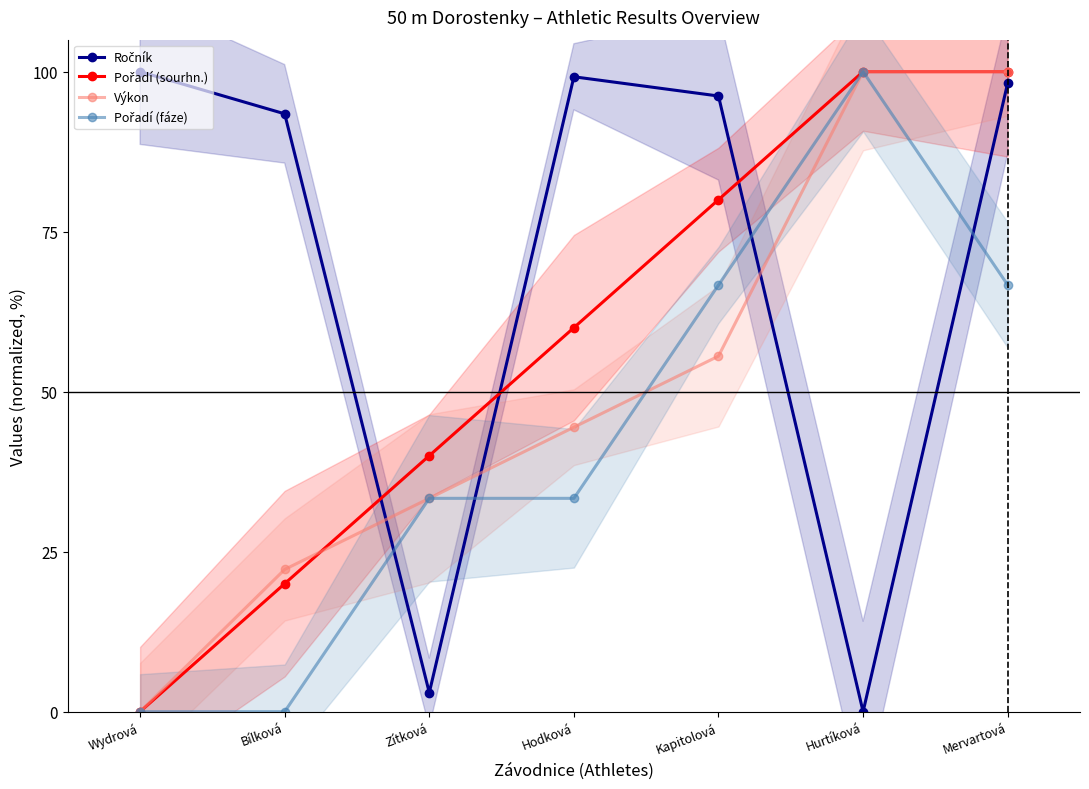

Reading left to right, extract all data points from this chart.

Ročník: 100.0	93.4	3.0	99.2	96.2	0.0	98.2
Pořadí (sourhn.): 0.0	20.0	40.0	60.0	80.0	100.0	100.0
Výkon: 0.0	22.2	33.3	44.4	55.6	100.0	100.0
Pořadí (fáze): 0.0	0.0	33.3	33.3	66.7	100.0	66.7